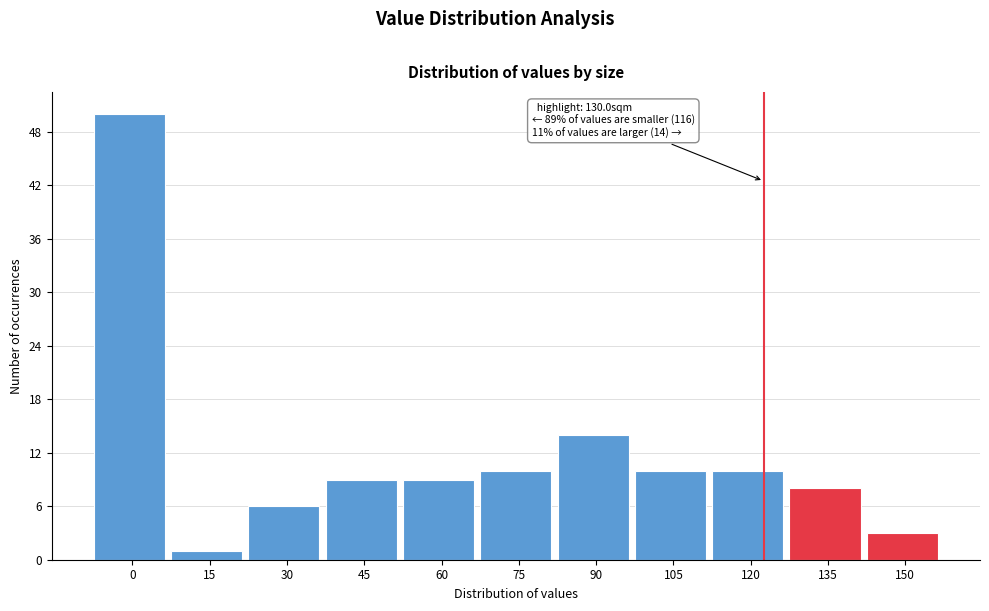

Reading left to right, transcribe all the data shown in this chart.

50	1	6	9	9	10	14	10	10	8	3